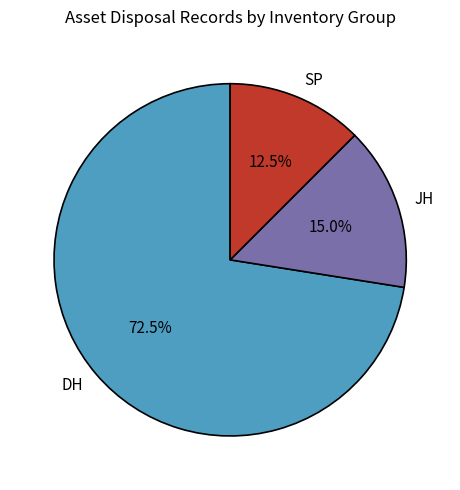

Between JH and SP, which is larger?

JH